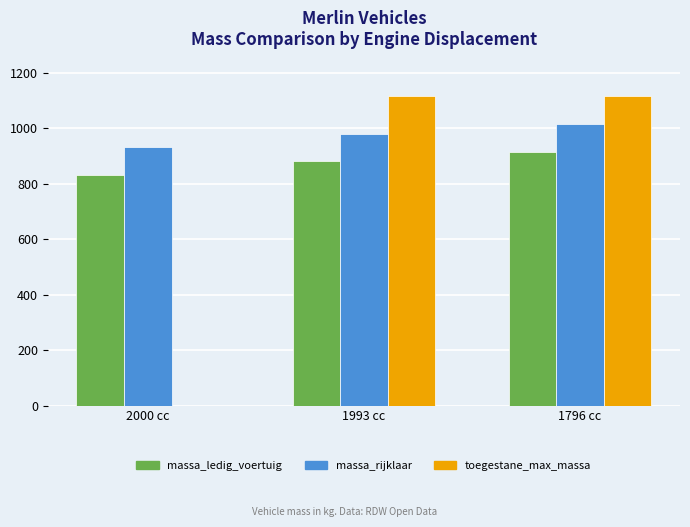

What is the total value across all series at 1993 cc?

2975